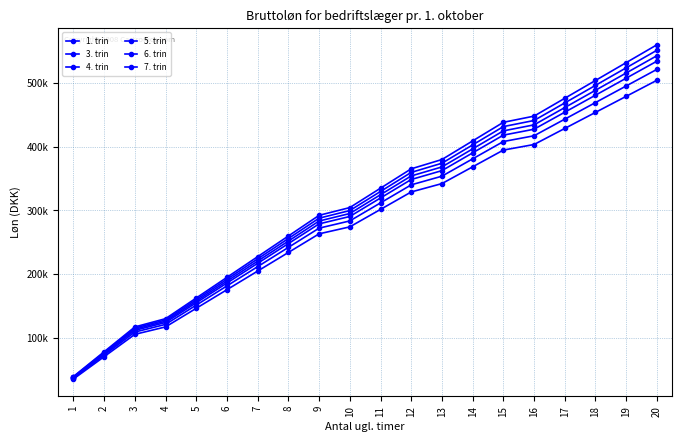

Is this an area chart (filled region under the line)?

No